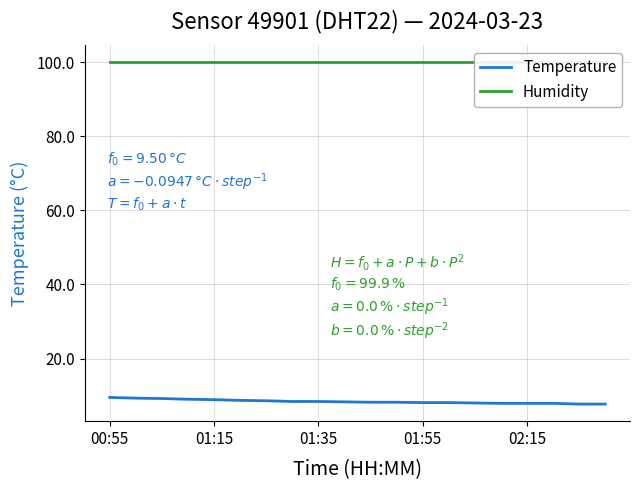

What is the highest value of the Temperature series?

9.5